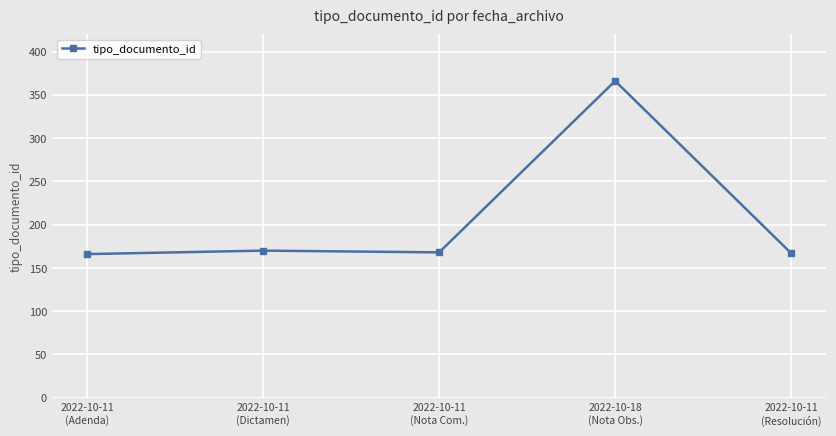

What is the value of the 3rd point from the left?

168